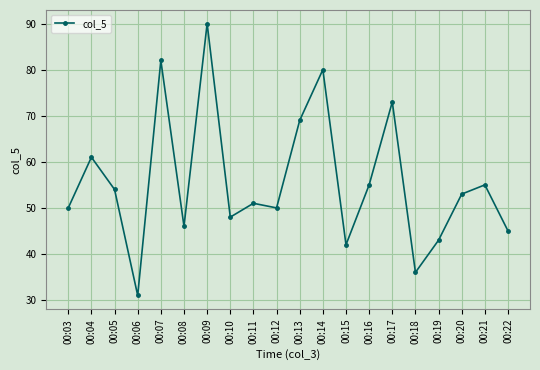

Where is the first local minimum?

00:06